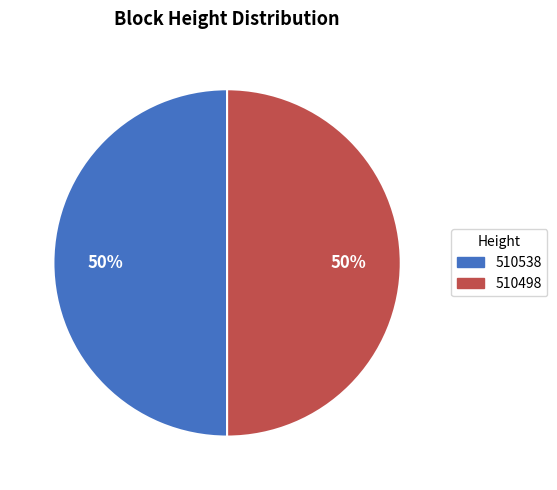

How many slices are in this pie chart?

2